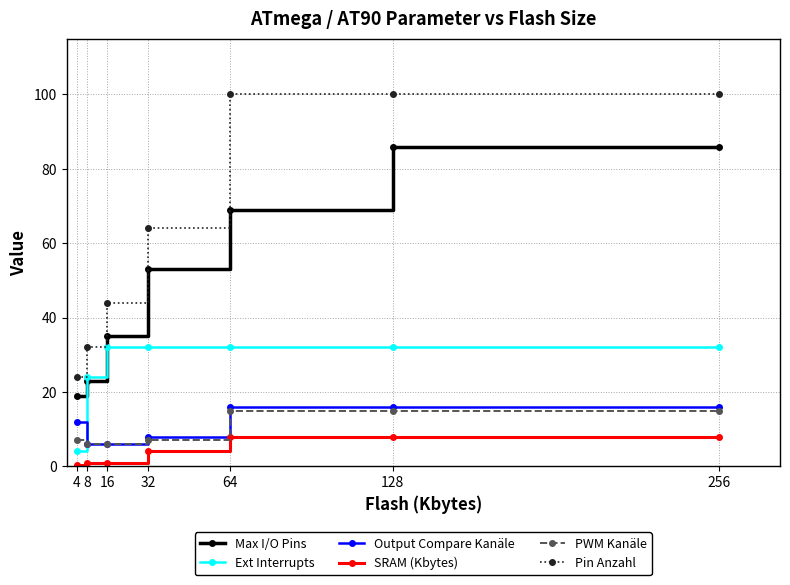

Does the chart have visible grid lines?

Yes